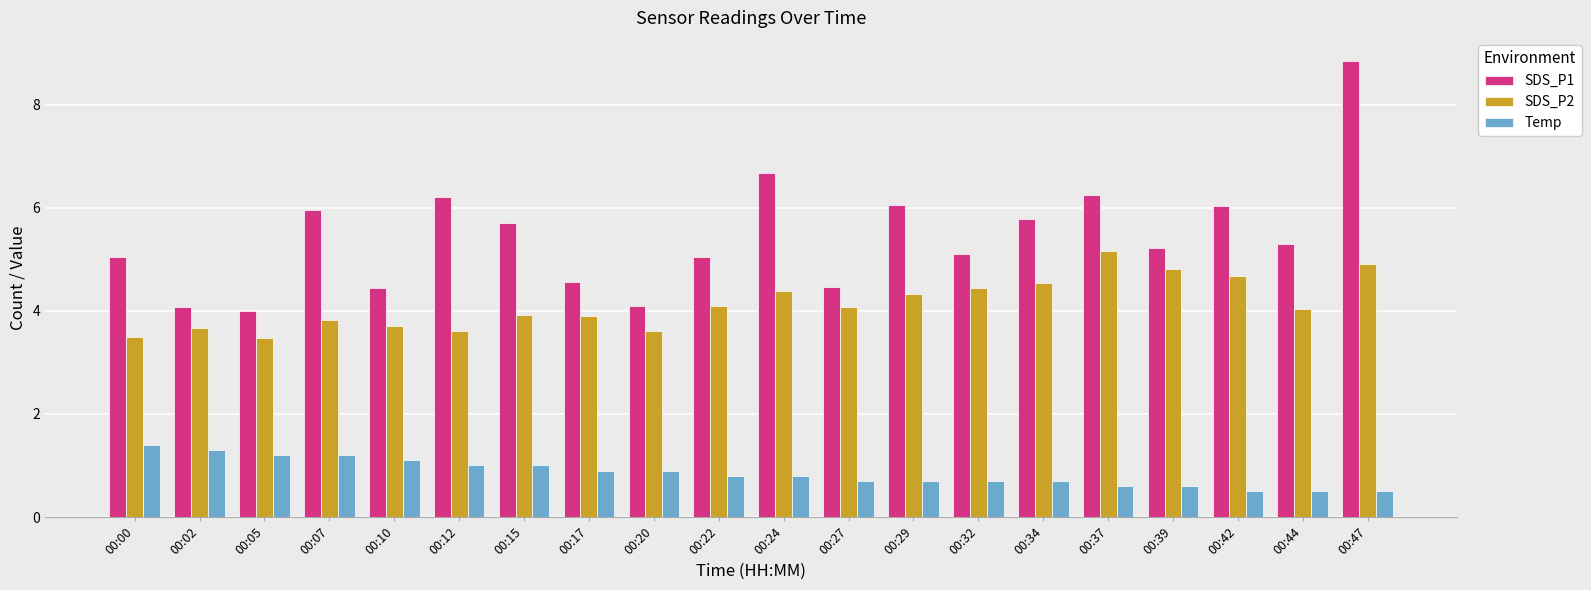

What is the smallest value displayed?

0.5